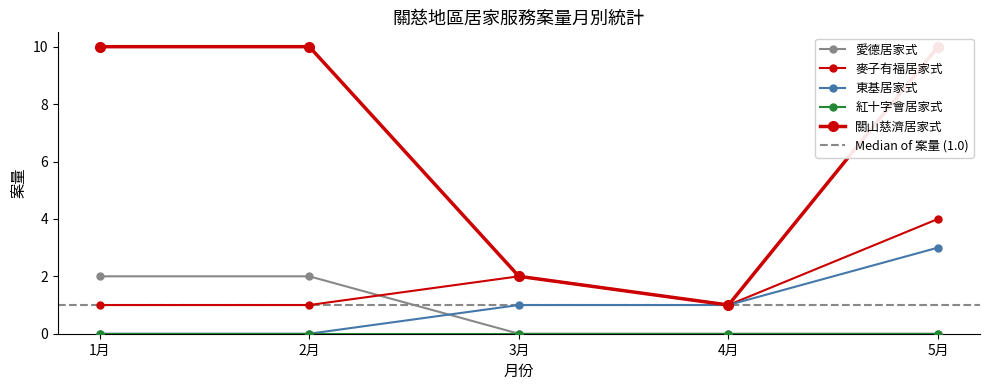

At which category is the sum across all series the highest?

5月